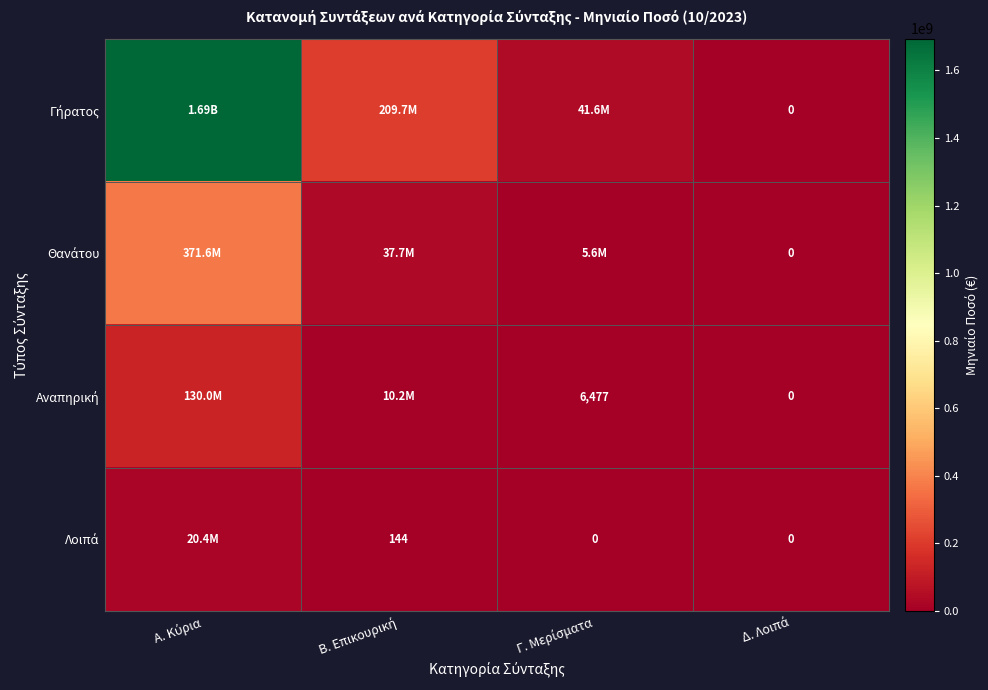

How many data points in Λοιπά are less than 143?

2